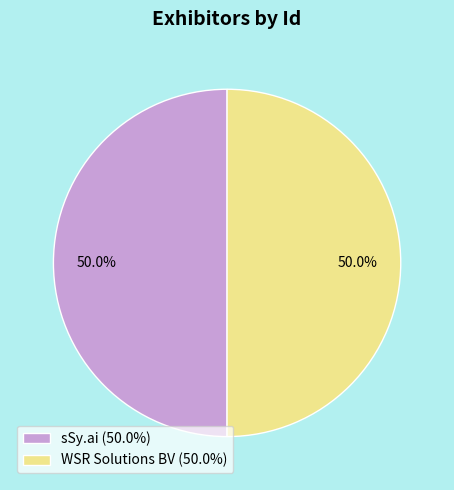

To the nearest percent, what percentage of the pie is sSy.ai?

50%